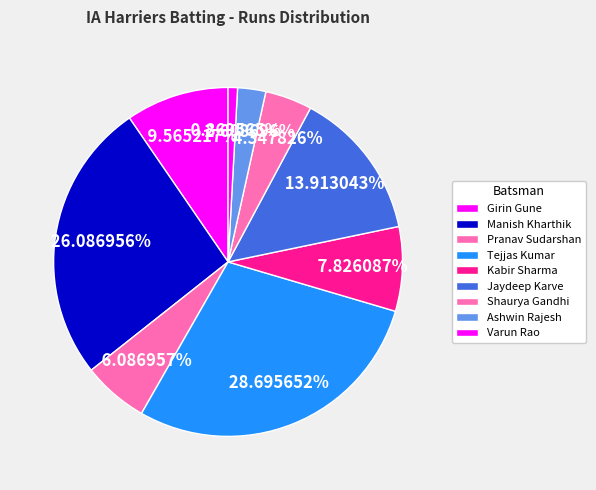

True or false: Manish Kharthik accounts for 34% of the total.

False